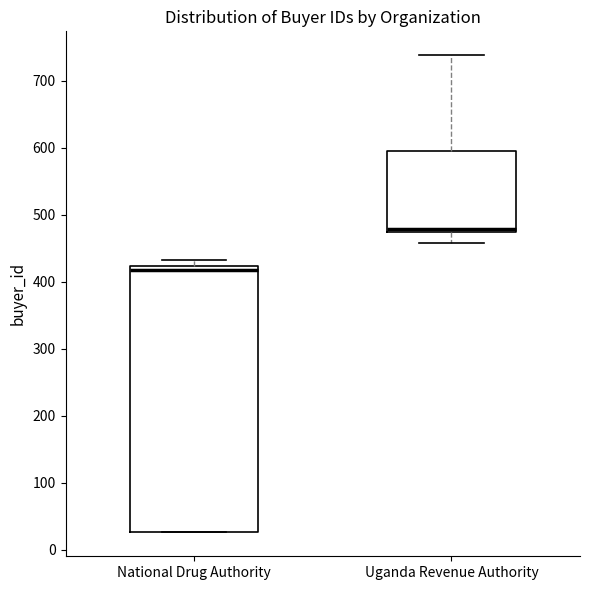

Comparing the boxes themselves (not the whiskers), which one is the tallest?

National Drug Authority